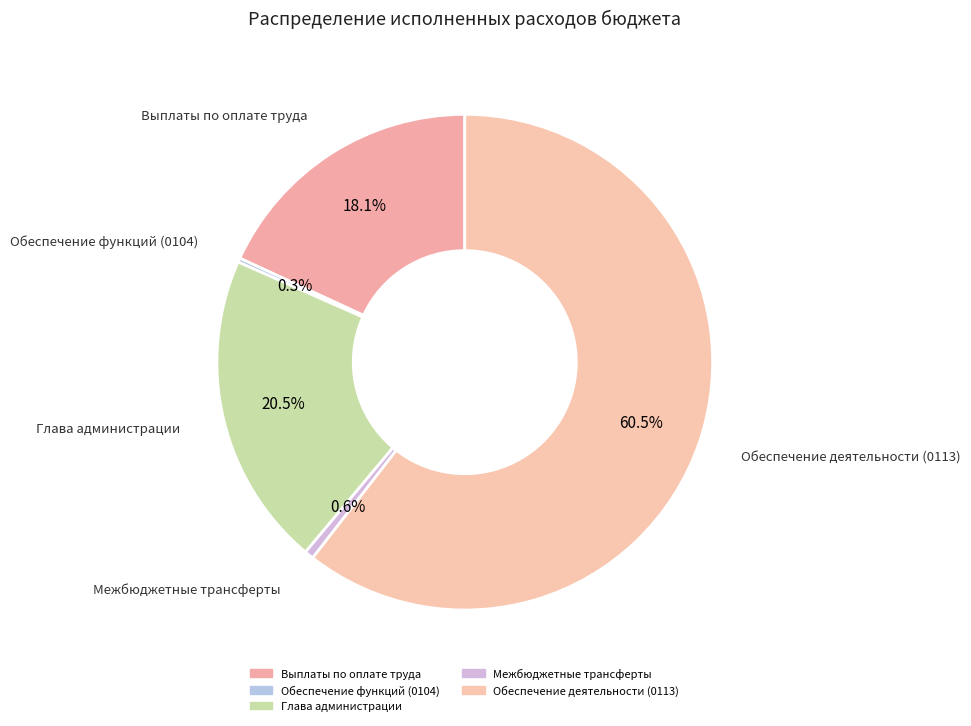

How much of the chart is everything except Глава администрации?

79.5%